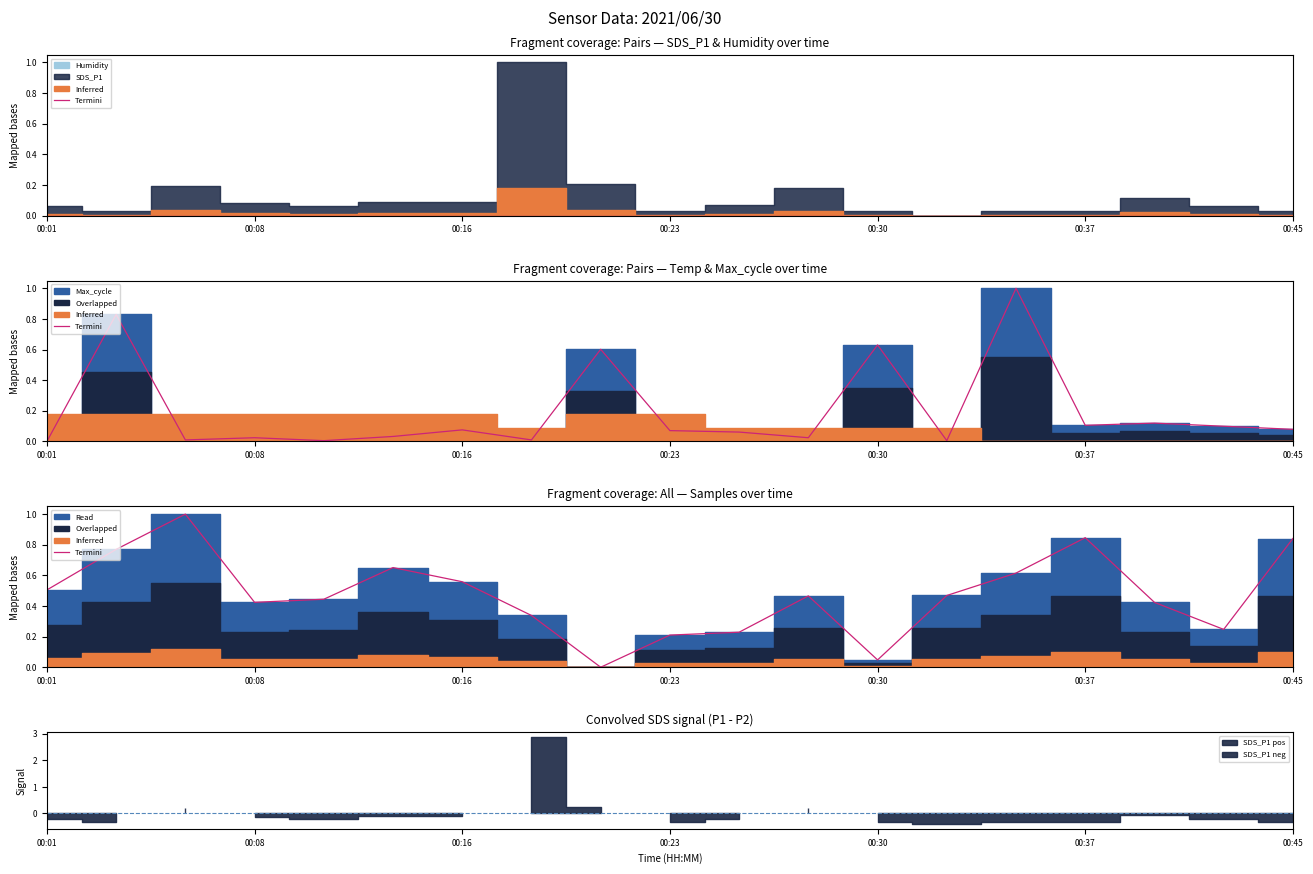

How many data points does each series have?

19